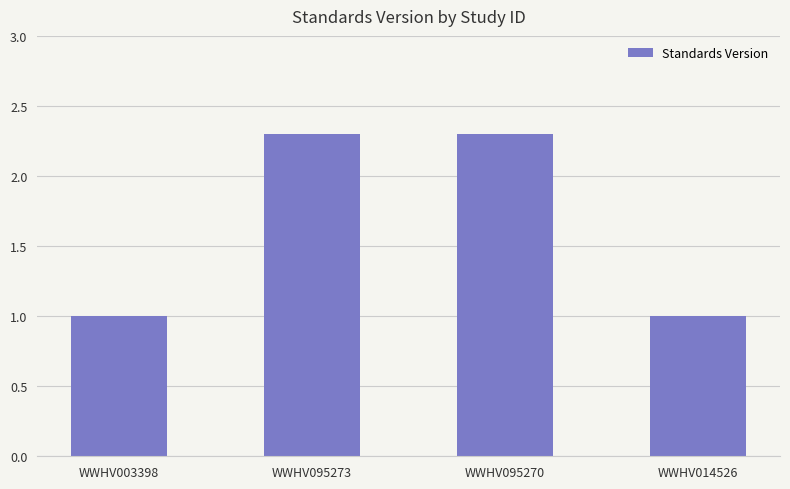

What is the ratio of the value at WWHV095270 to the value at WWHV014526?

2.3